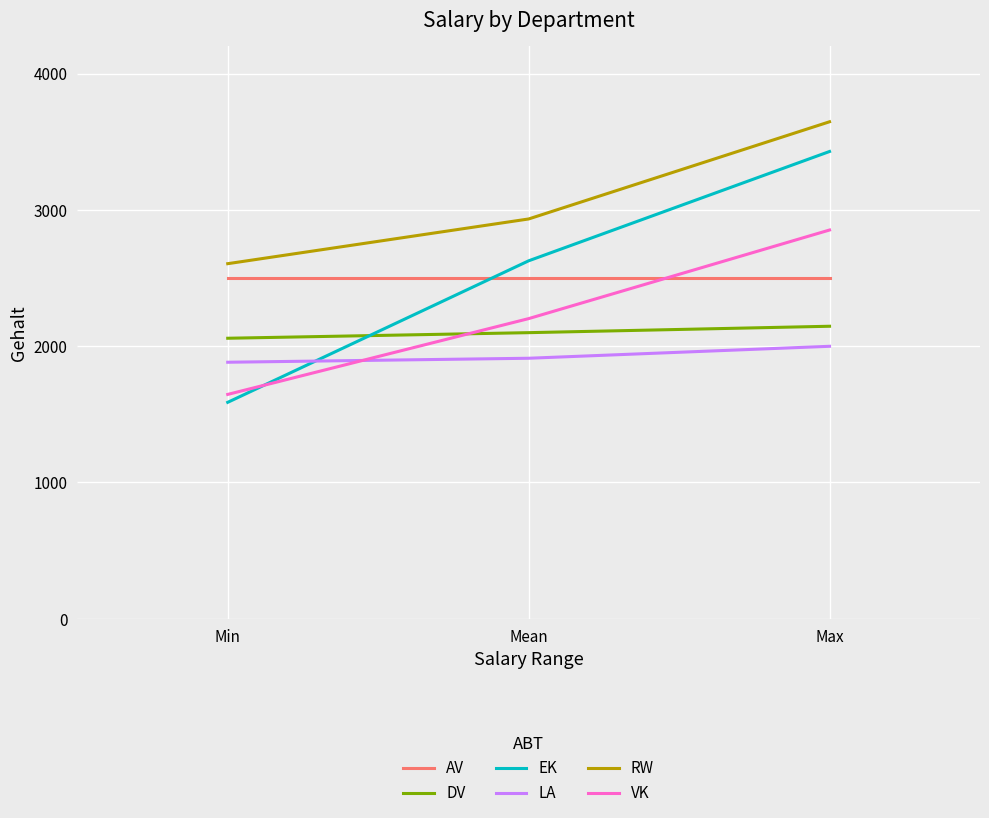

What is the sum of the EK values at Min and Max?

5016.0